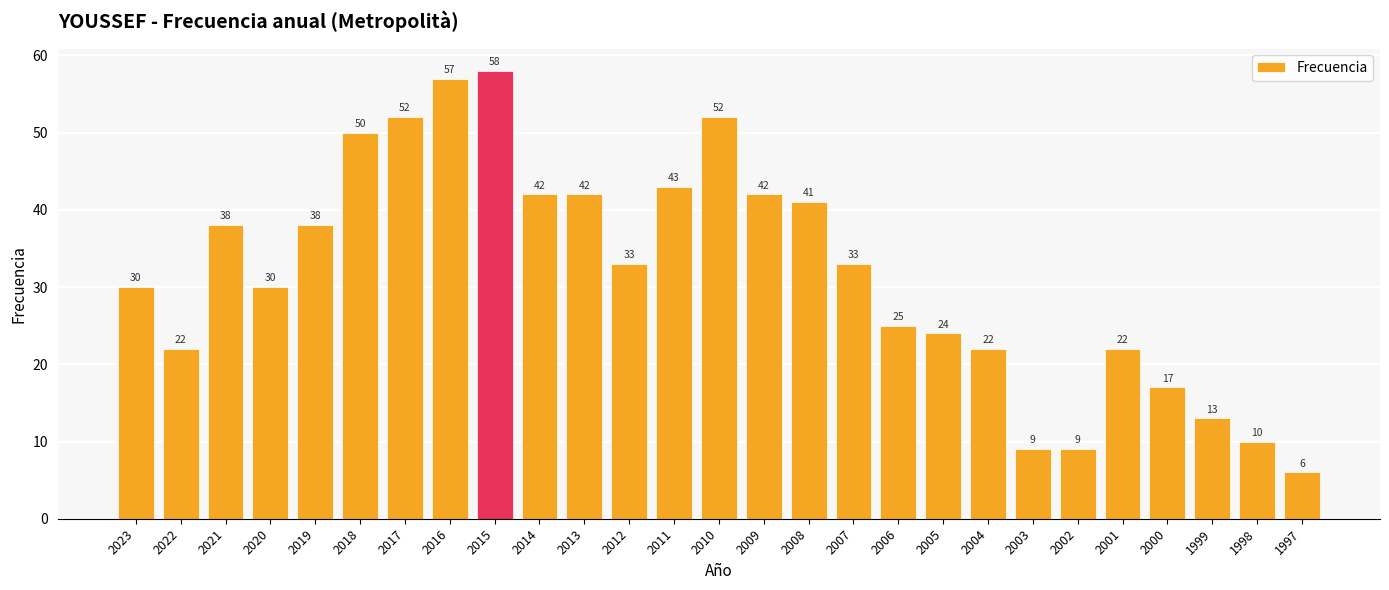

Which category has the lowest value across all series?

1997